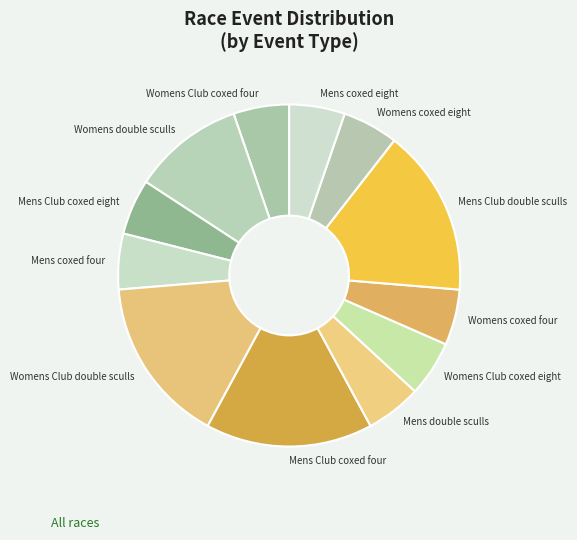

Does any single category account for the majority?

No